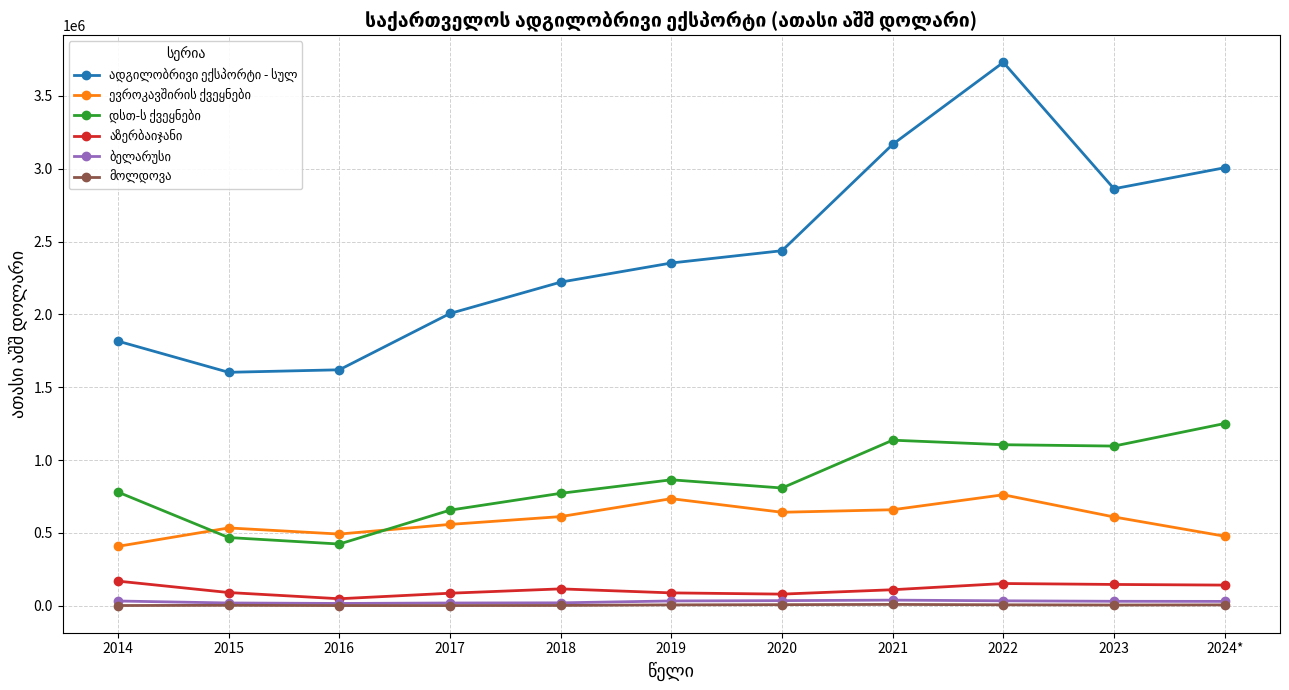

What is the label of the 11th point from the left?

2024*